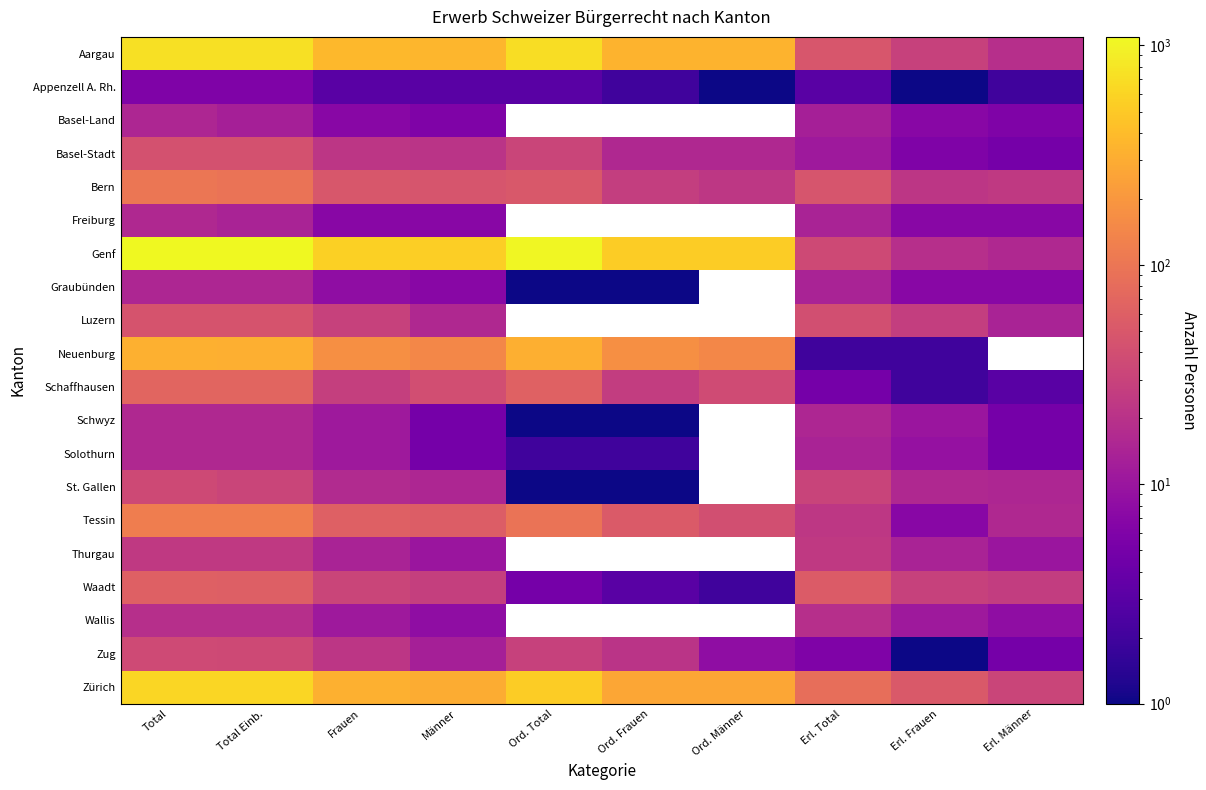

Between Ord. Total and Erl. Total, which series saw the biggest shift?

Genf